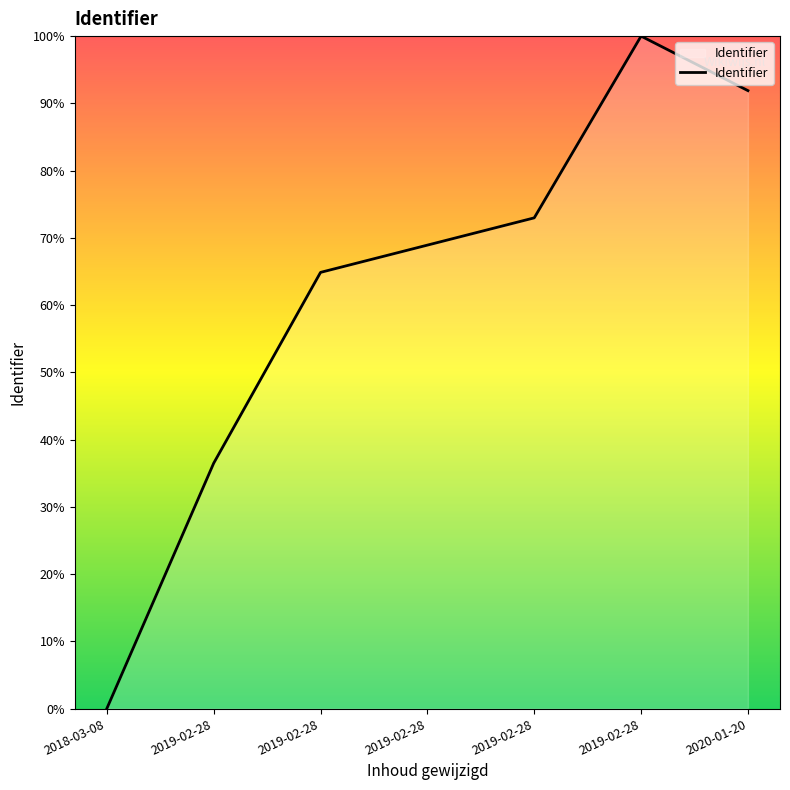

What is the difference between the second highest and second lowest values?

55.4